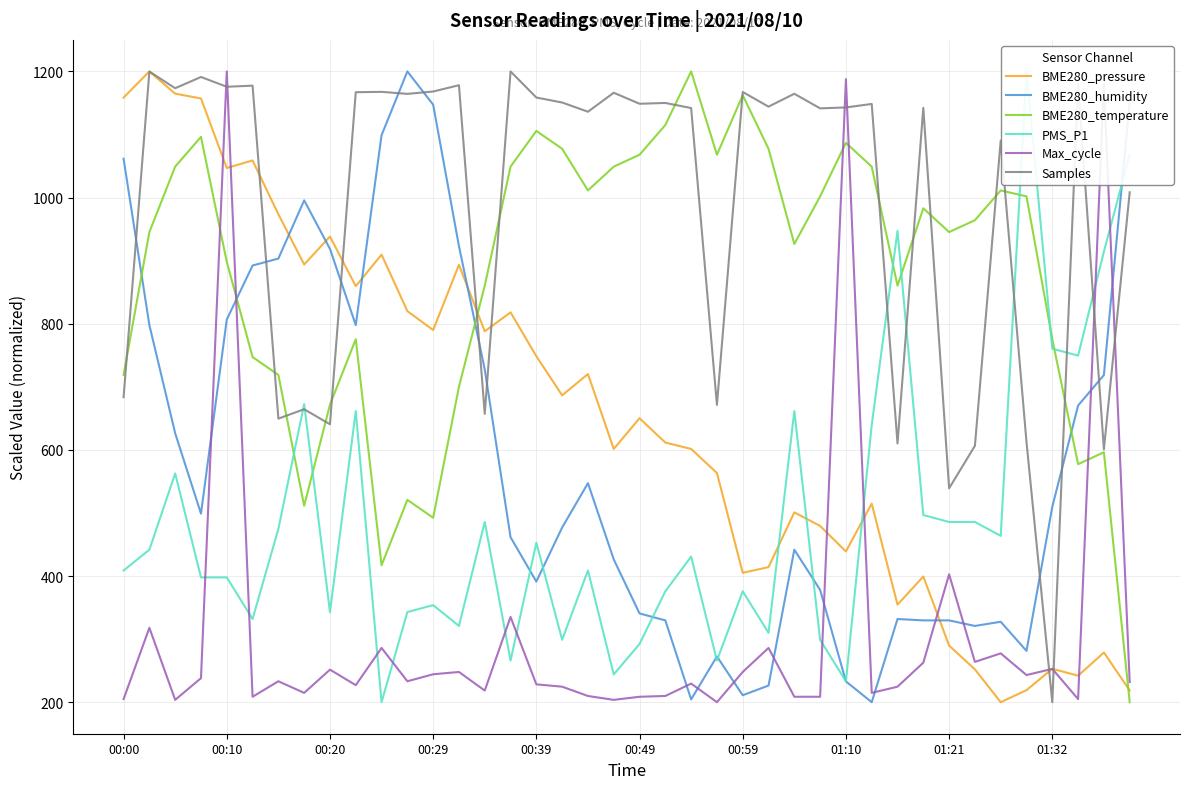

Reading left to right, extract all data points from this chart.

BME280_pressure: 1158.5	1200.0	1164.7	1157.1	1046.9	1058.8	973.5	893.9	938.3	859.5	909.6	820.0	790.0	893.4	788.0	818.0	748.5	686.5	720.2	601.5	650.2	611.6	601.5	563.3	405.1	414.1	500.9	479.4	439.0	514.8	354.6	399.3	289.7	252.0	200.0	219.1	253.0	242.0	278.7	218.6
BME280_humidity: 1061.5	797.8	626.4	498.9	806.6	892.3	903.3	995.6	918.7	797.8	1098.9	1200.0	1147.3	923.1	727.5	461.5	391.2	476.9	547.3	426.4	340.7	329.7	204.4	272.5	211.0	226.4	441.8	378.0	233.0	200.0	331.9	329.7	329.7	320.9	327.5	281.3	509.9	670.3	718.7	1151.6
BME280_temperature: 718.9	945.3	1049.1	1096.2	898.1	747.2	718.9	511.3	671.7	775.5	417.0	520.8	492.5	700.0	860.4	1049.1	1105.7	1077.4	1011.3	1049.1	1067.9	1115.1	1200.0	1067.9	1162.3	1077.4	926.4	1001.9	1086.8	1049.1	860.4	983.0	945.3	964.2	1011.3	1001.9	775.5	577.4	596.2	200.0
PMS_P1: 408.8	441.8	562.6	397.8	397.8	331.9	474.7	672.5	342.9	661.5	200.0	342.9	353.8	320.9	485.7	265.9	452.7	298.9	408.8	244.0	292.3	375.8	430.8	265.9	375.8	309.9	661.5	298.9	233.0	639.6	947.3	496.7	485.7	485.7	463.7	1200.0	760.4	749.5	914.3	1068.1
Max_cycle: 204.9	317.9	203.7	238.1	1200.0	208.6	233.2	214.7	251.6	227.0	286.0	233.2	244.2	247.9	218.4	335.1	228.3	224.6	209.8	203.7	208.6	209.8	229.5	200.0	247.9	286.0	208.6	208.6	1187.7	214.7	224.6	262.7	402.7	263.9	277.4	243.0	252.8	204.9	1180.3	231.9
Samples: 683.6	1199.8	1173.4	1191.2	1175.7	1177.5	649.5	664.4	640.6	1167.1	1167.6	1164.4	1168.1	1178.2	657.1	1200.0	1158.6	1150.7	1136.1	1166.2	1148.8	1150.0	1141.9	671.4	1167.4	1144.2	1164.6	1141.4	1142.9	1148.4	610.2	1142.3	539.1	606.4	1090.4	612.3	200.0	1180.8	600.8	1008.4